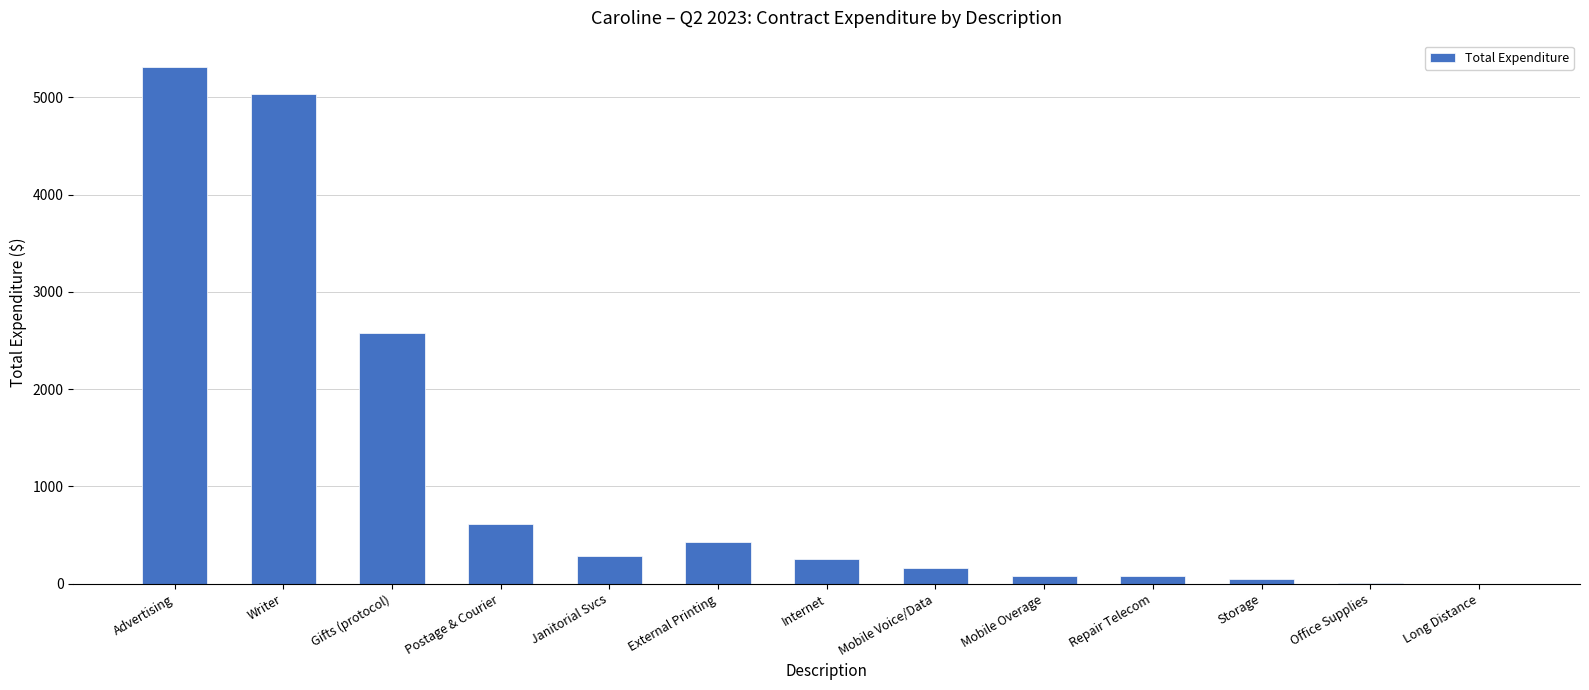

The value at Janitorial Svcs is 288.0. True or false?

True